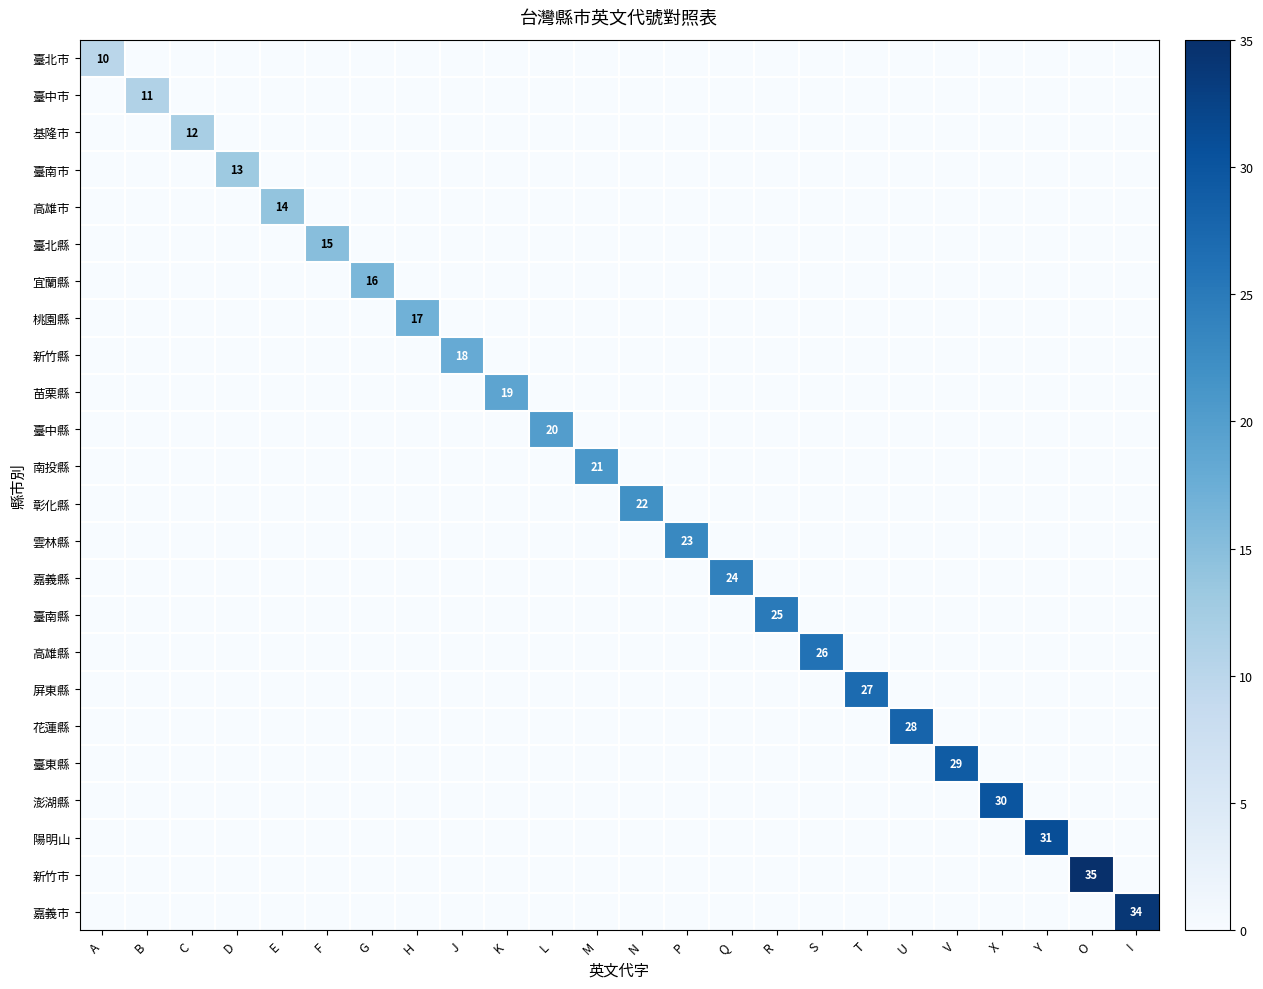

What is the total value across all series at Y?

31